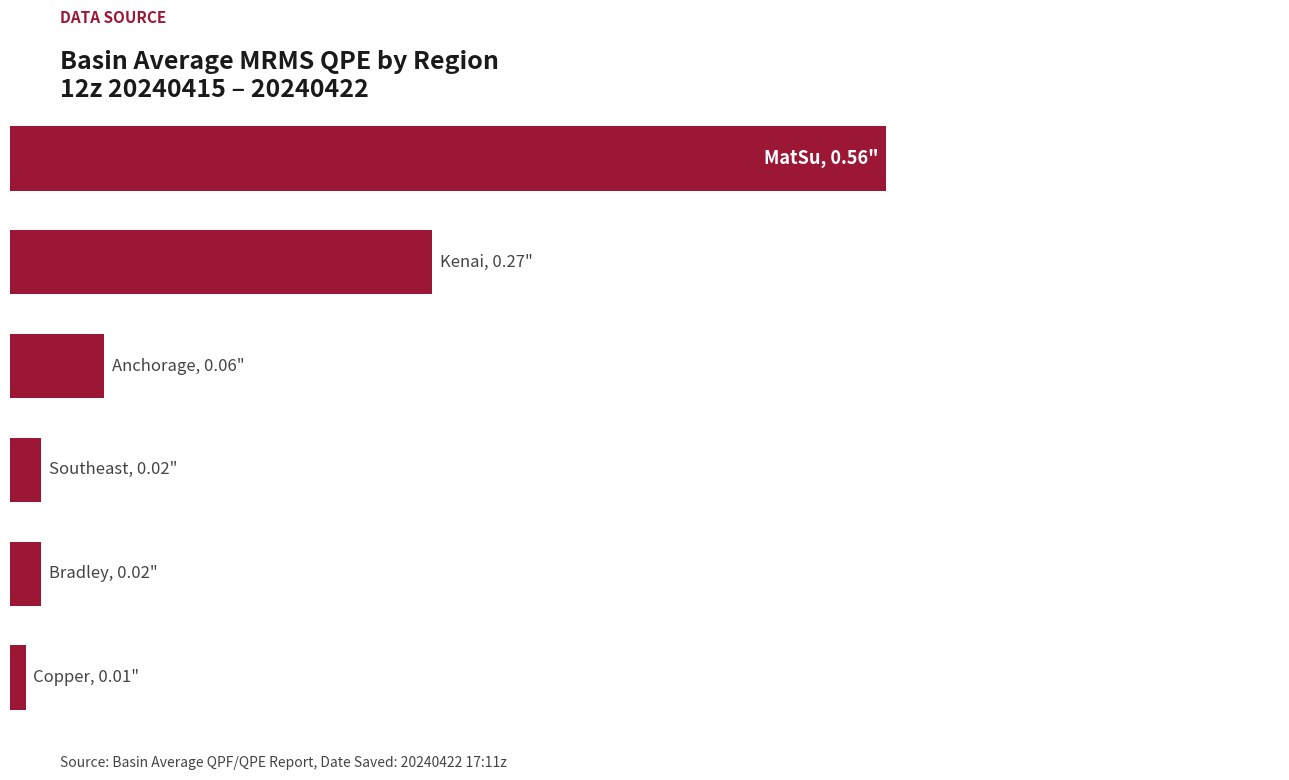

List the labels in order of value, largest first.

0, 1, 2, 3, 4, 5